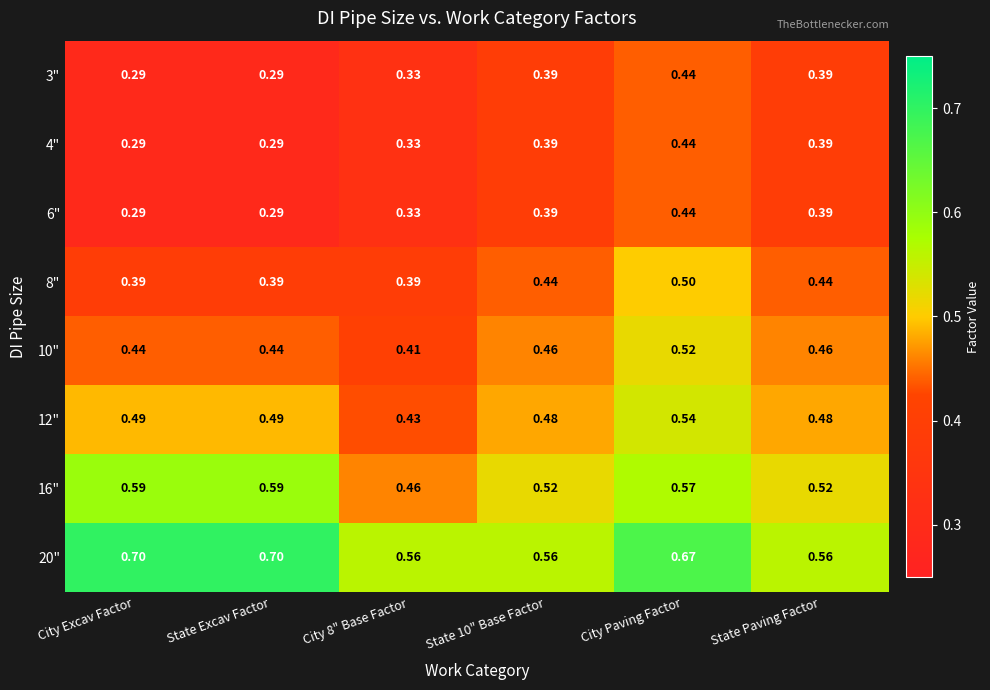

At which label does 12" reach its peak?

City Paving Factor